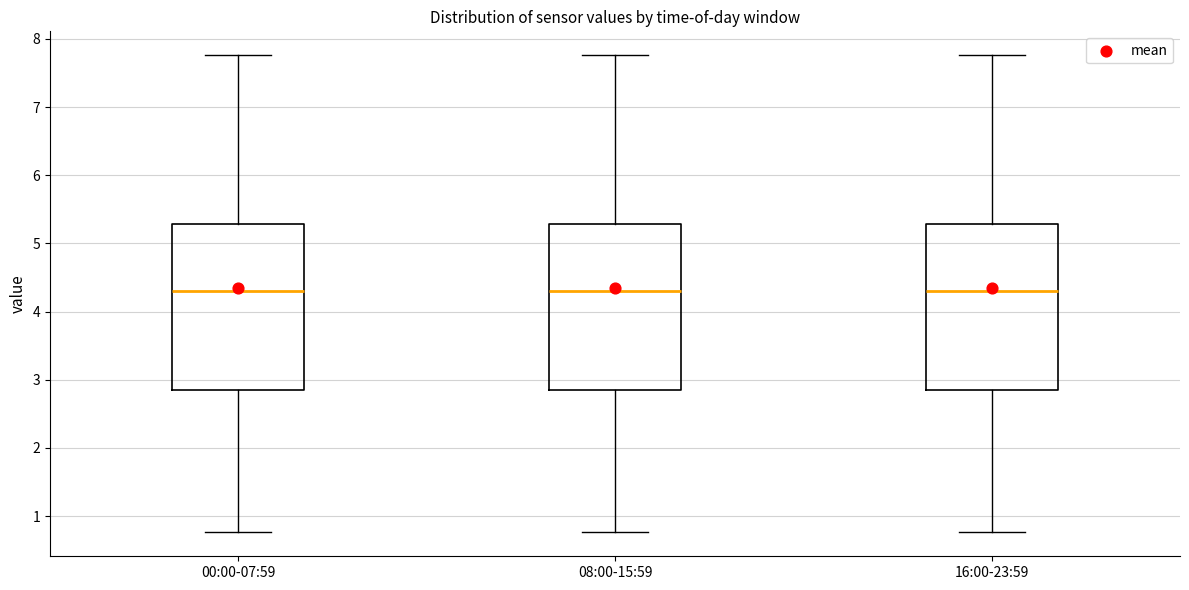

Reading left to right, read every box against the y-axis: the position of its median line, the range the box covers, and the ends of its whiskers. The values are not printed on the chart, so give them approximately, as read against the axis.

00:00-07:59: median 4.3, box 2.9 to 5.3, whiskers 0.8 to 7.8
08:00-15:59: median 4.3, box 2.9 to 5.3, whiskers 0.8 to 7.8
16:00-23:59: median 4.3, box 2.9 to 5.3, whiskers 0.8 to 7.8